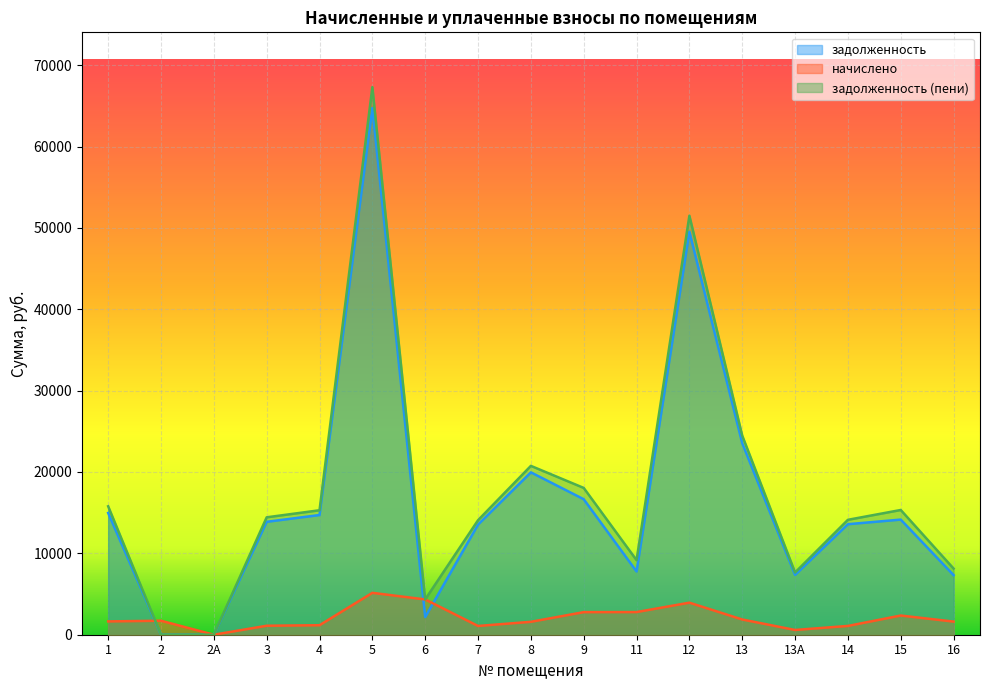

At 16, list the series in order from largest to smallest.

задолженность (пени), задолженность, начислено